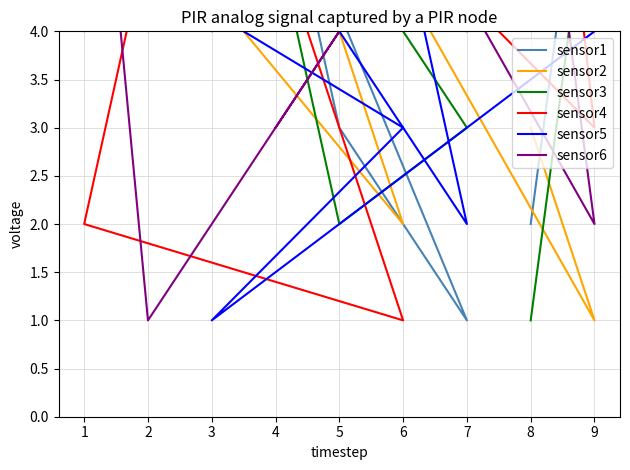

Is the value of sensor2 at 9 greater than the value of sensor3 at 4?

No